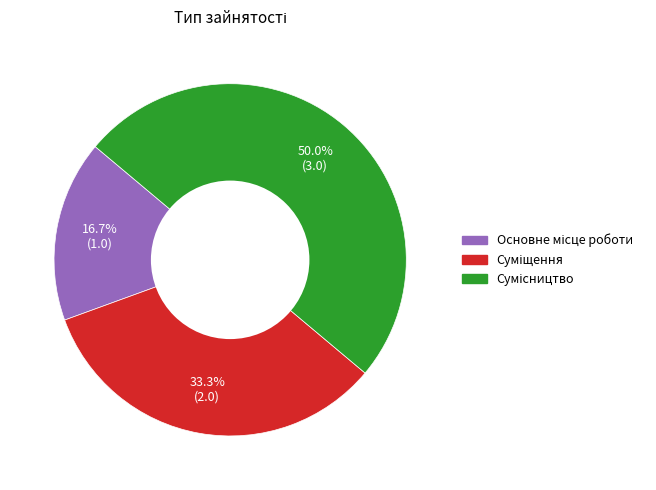

What is the largest slice in the pie chart?

Сумісництво